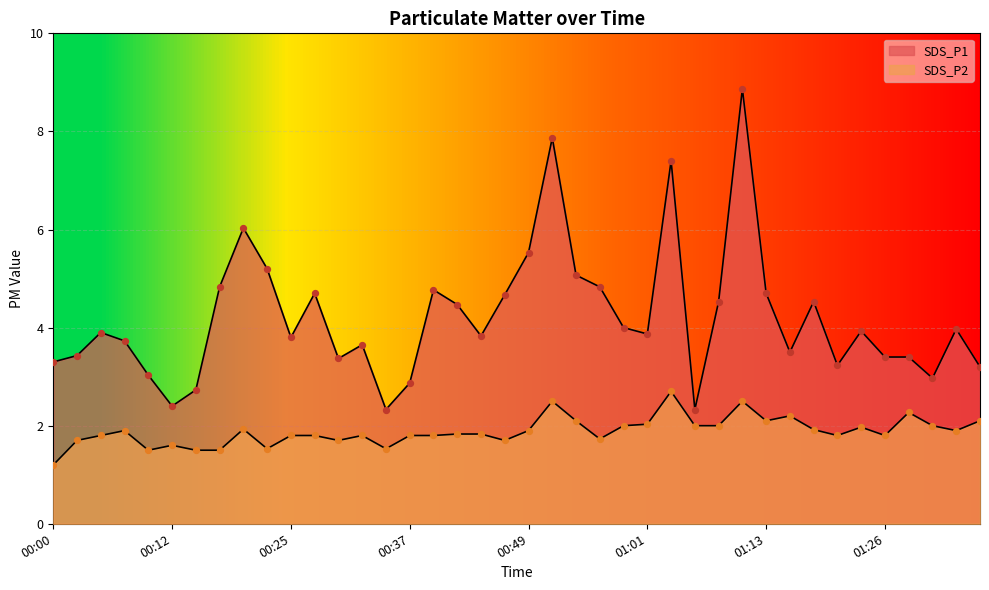

Which series has the largest total across all categories?

SDS_P1